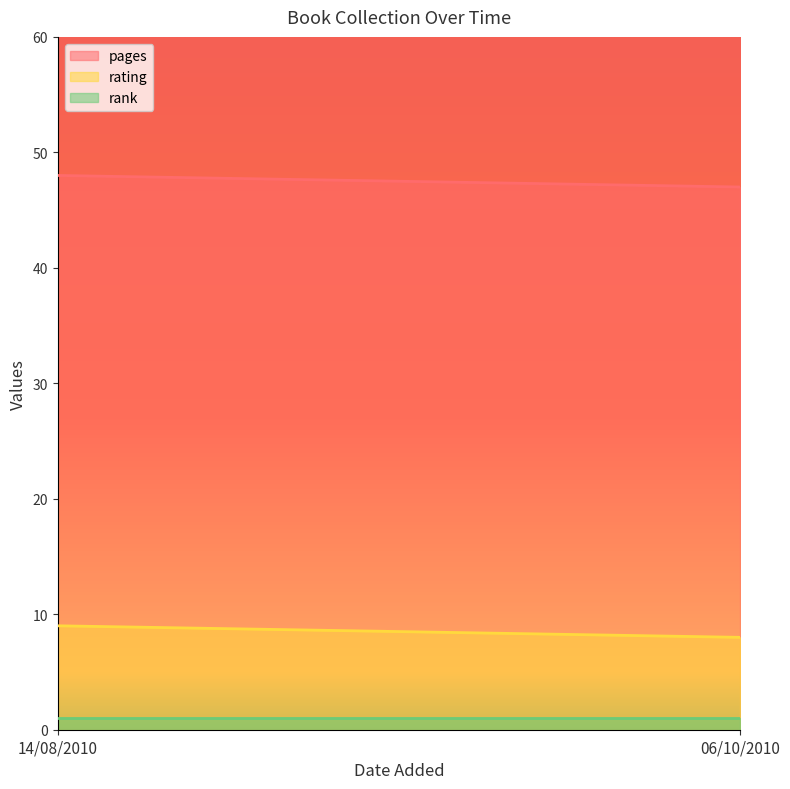

What is the difference between the highest and lowest values at 06/10/2010?

46